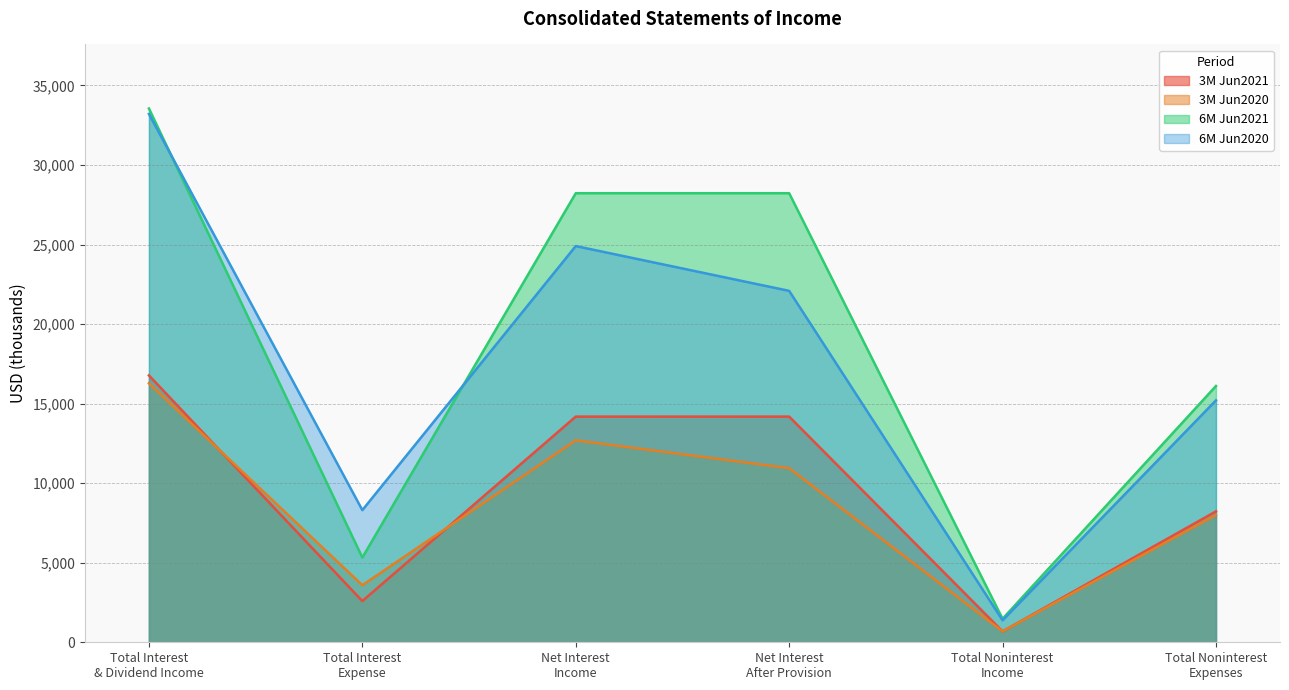

Reading right to left, extract all data points from this chart.

3M Jun2021: Total Noninterest
Expenses=8228	Total Noninterest
Income=685	Net Interest
After Provision=14186	Net Interest
Income=14186	Total Interest
Expense=2590	Total Interest
& Dividend Income=16776
3M Jun2020: Total Noninterest
Expenses=7998	Total Noninterest
Income=687	Net Interest
After Provision=10945	Net Interest
Income=12695	Total Interest
Expense=3586	Total Interest
& Dividend Income=16281
6M Jun2021: Total Noninterest
Expenses=16110	Total Noninterest
Income=1476	Net Interest
After Provision=28229	Net Interest
Income=28229	Total Interest
Expense=5325	Total Interest
& Dividend Income=33554
6M Jun2020: Total Noninterest
Expenses=15207	Total Noninterest
Income=1381	Net Interest
After Provision=22090	Net Interest
Income=24906	Total Interest
Expense=8306	Total Interest
& Dividend Income=33212